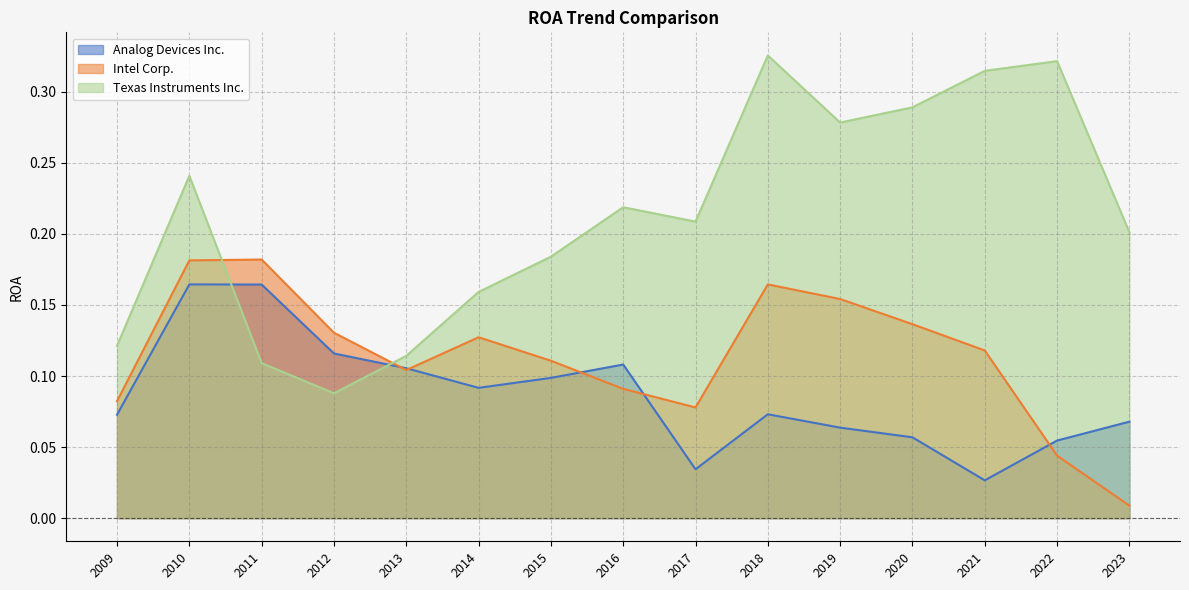

True or false: Intel Corp. and Analog Devices Inc. intersect in this chart.

True